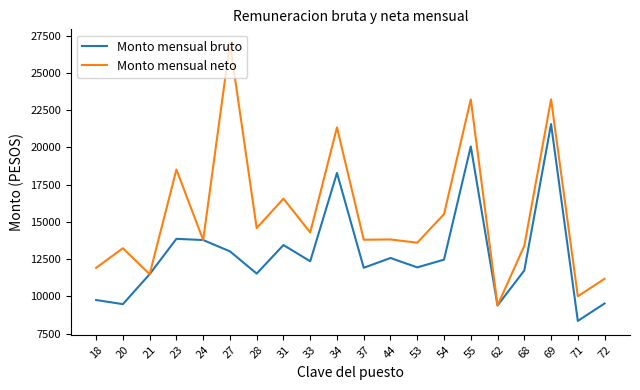

True or false: Monto mensual bruto has more than 0 points higher than both neighbors.

True